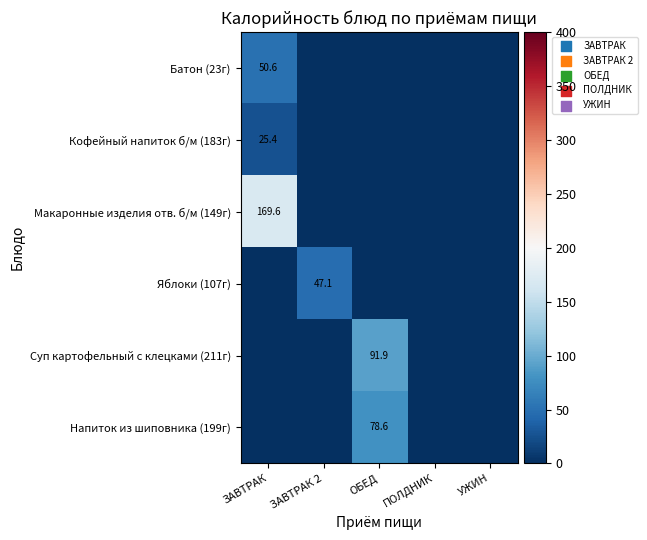

What is the total value across all series at ЗАВТРАК 2?

47.1